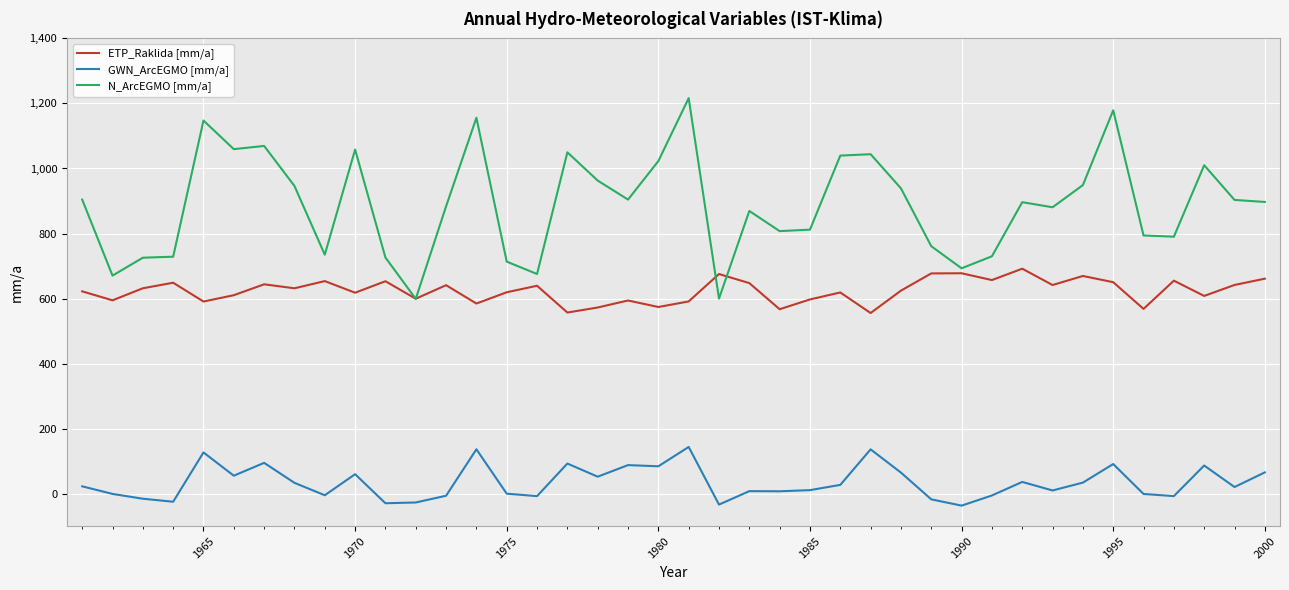

Which series has the largest range (max minus min)?

N_ArcEGMO [mm/a]